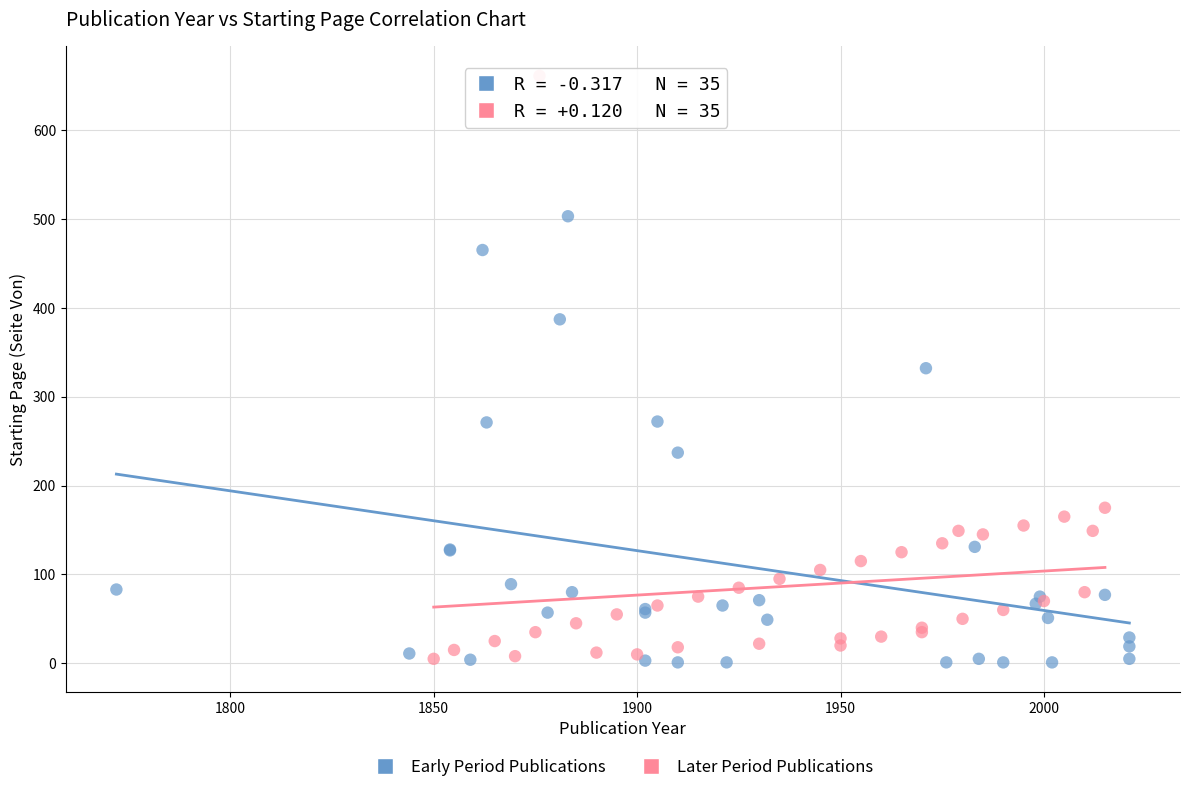

What are all the series names shown in the legend?

Early Period Publications, Later Period Publications